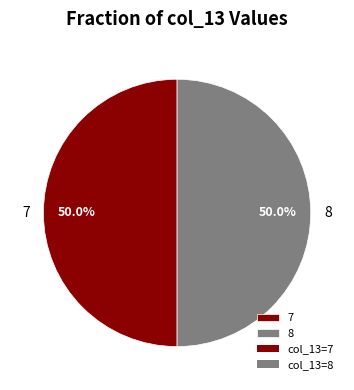

To the nearest percent, what is the difference between the largest and smallest slice percentages?

0%